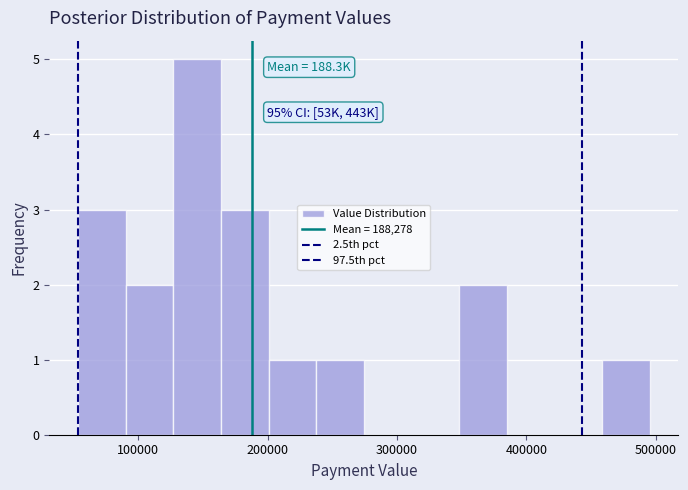

Read against the x-axis, roughly where is the centre of the tallest bar?

150000